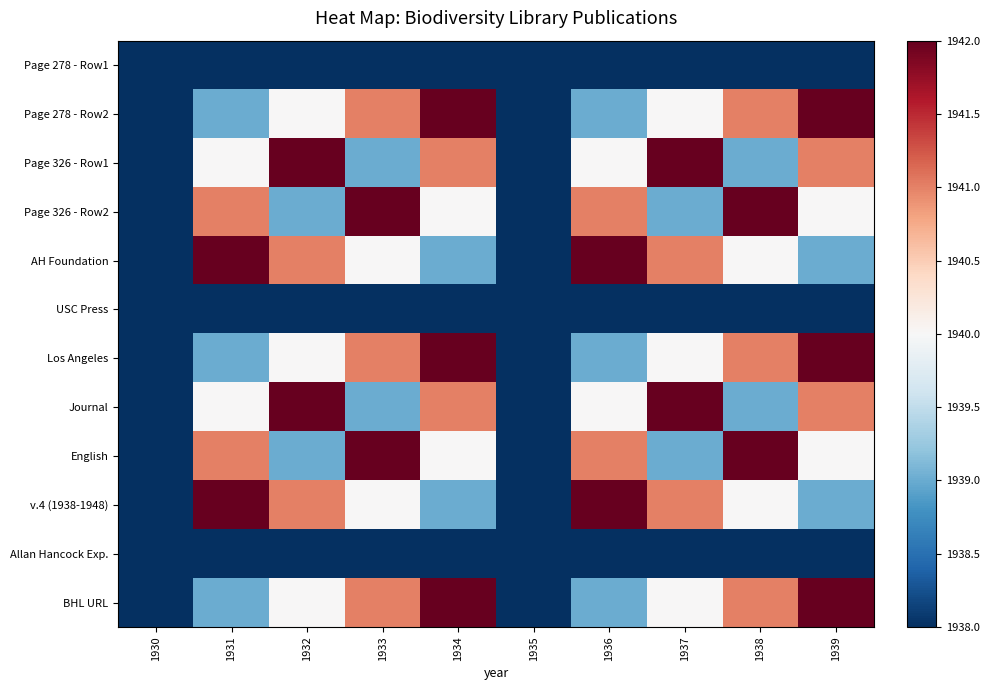

Which label corresponds to the smallest value in the chart?

1930